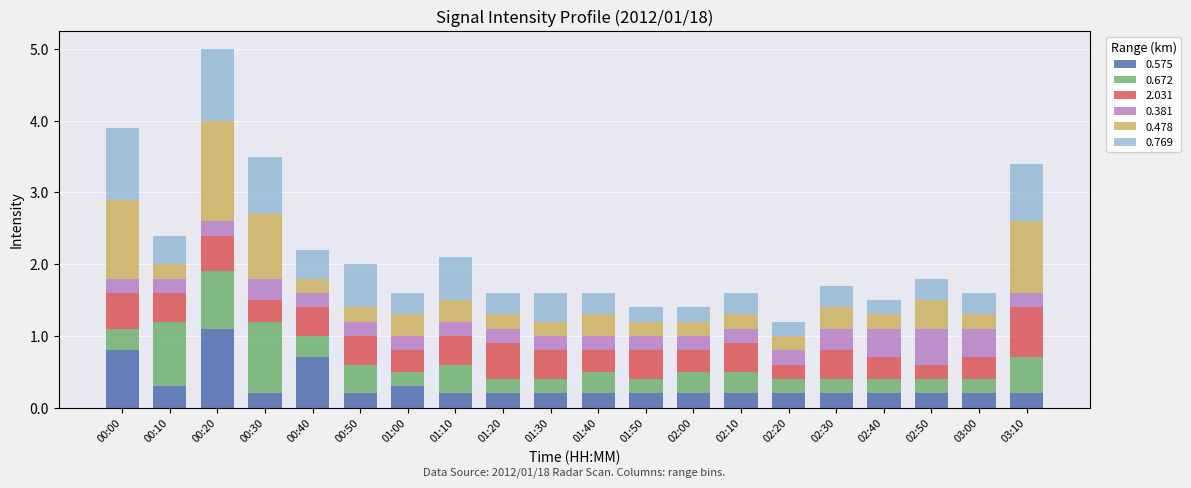

What is the maximum value for 0.575?

1.1